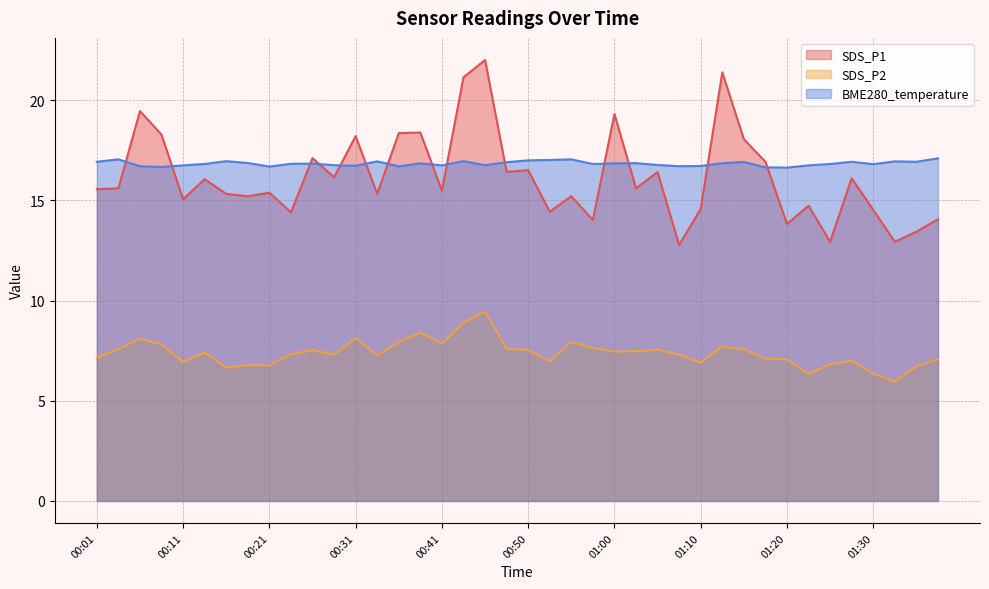

At which label is BME280_temperature closest to 16?

01:20